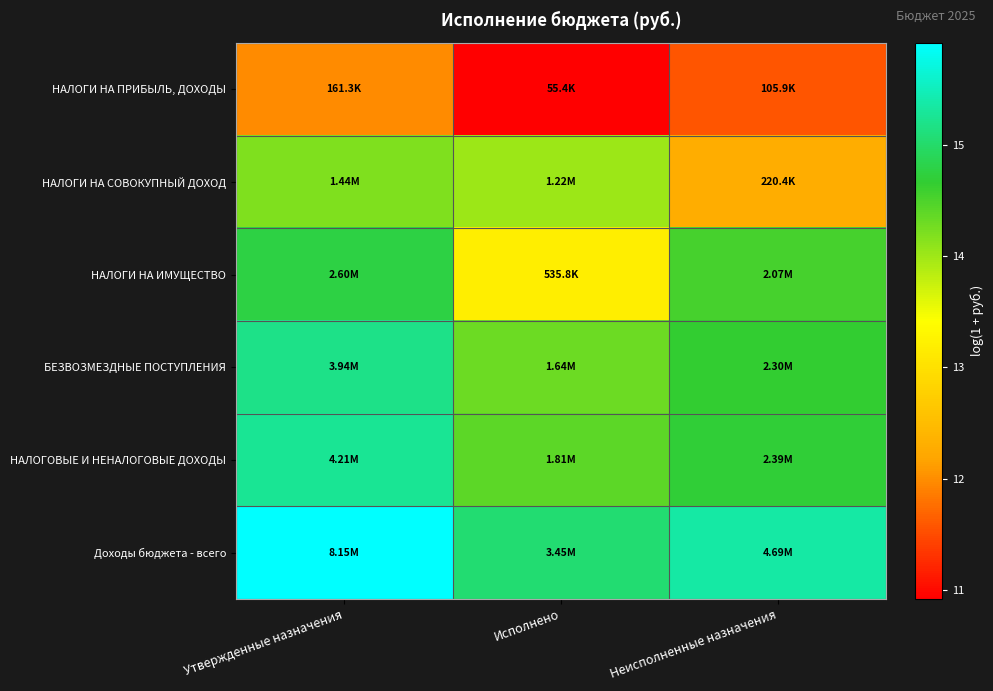

Rank the series by their maximum value, from lowest to highest.

НАЛОГИ НА ПРИБЫЛЬ, ДОХОДЫ, НАЛОГИ НА СОВОКУПНЫЙ ДОХОД, НАЛОГИ НА ИМУЩЕСТВО, БЕЗВОЗМЕЗДНЫЕ ПОСТУПЛЕНИЯ, НАЛОГОВЫЕ И НЕНАЛОГОВЫЕ ДОХОДЫ, Доходы бюджета - всего